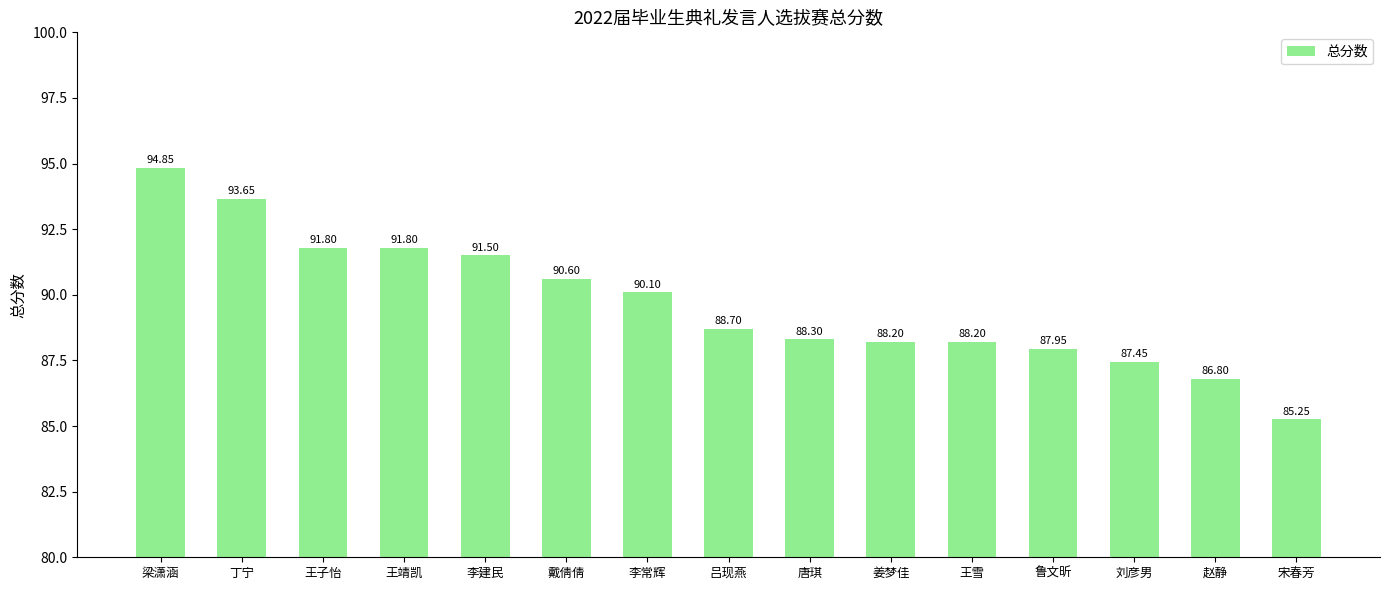

Where is the data nearest to the value 90?

李常辉